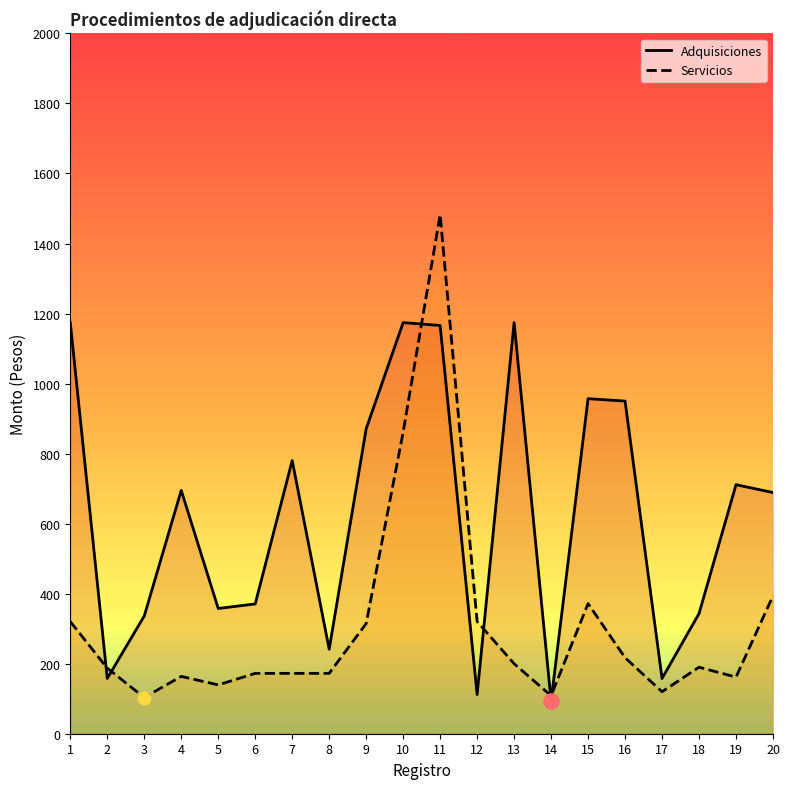

Which series contains the highest Y value?

Servicios